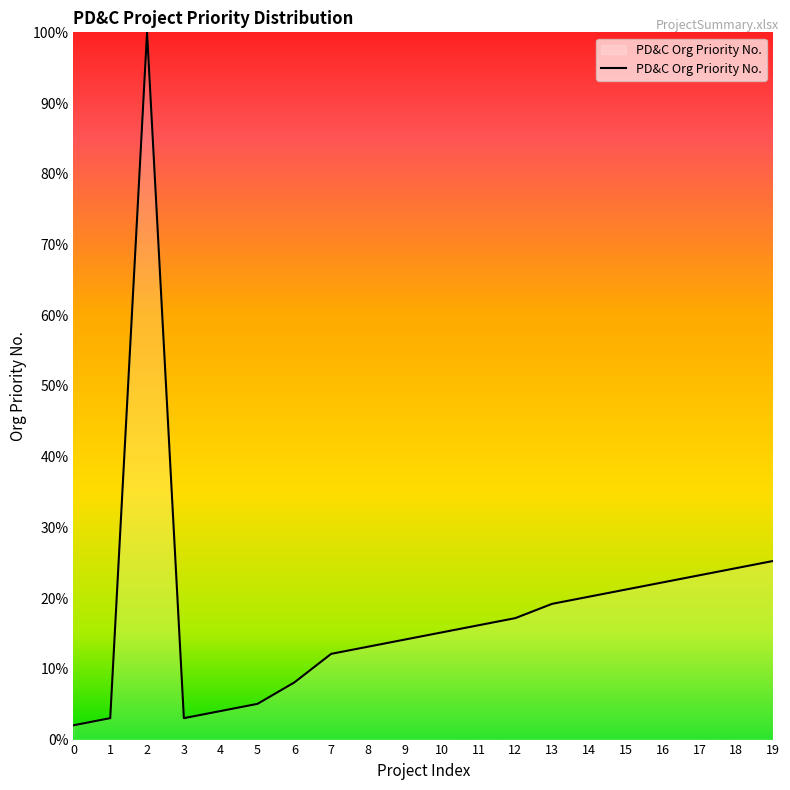

True or false: the data has more than 0 interior local peaks.

True